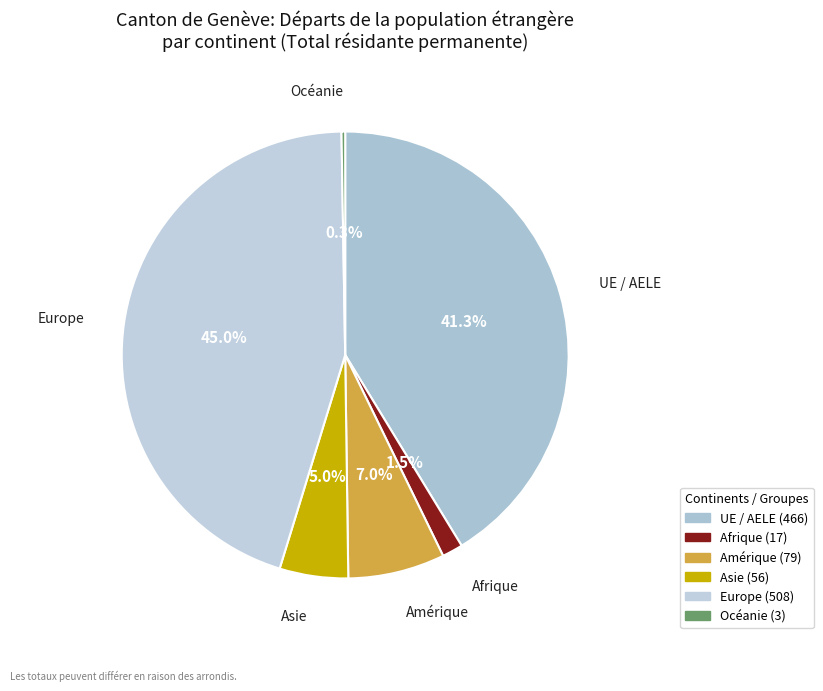

Between UE / AELE and Europe, which is larger?

Europe